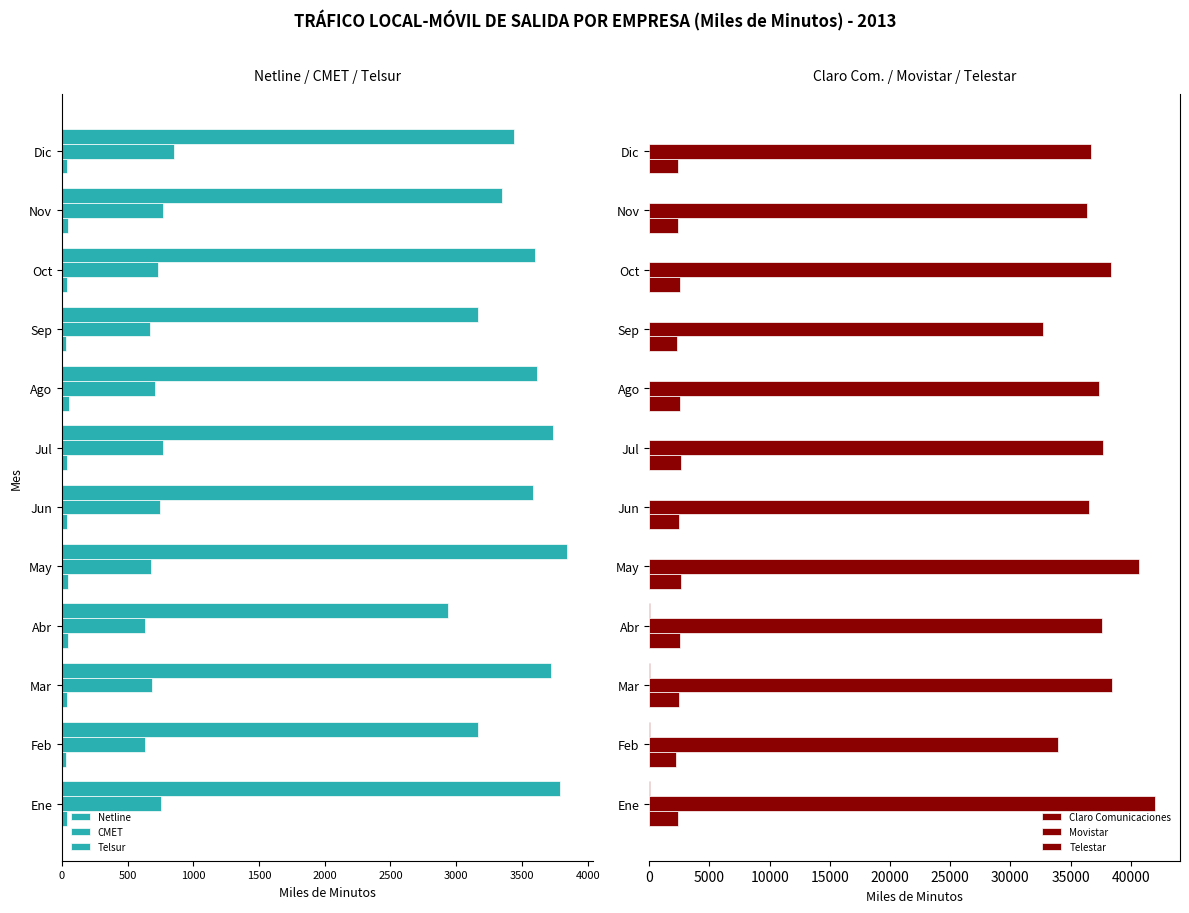

The value of Claro Comunicaciones at Abr is 3390.5. True or false?

False